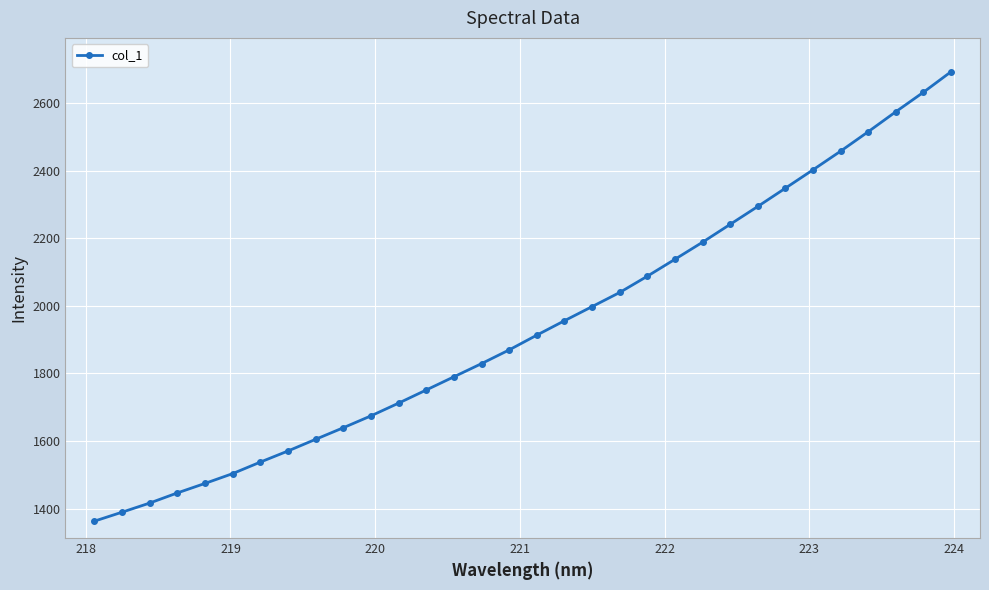

What is the difference between the maximum and minimum values?

1329.1